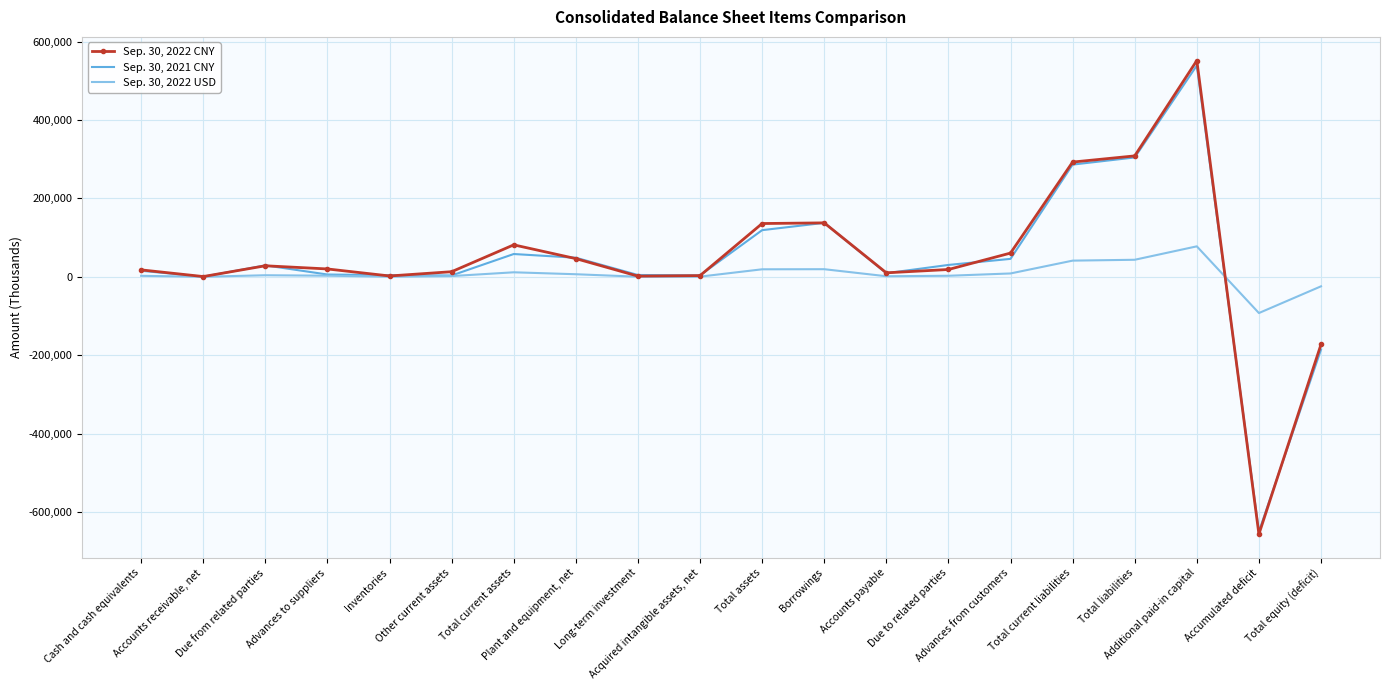

Where is the first local maximum for Sep. 30, 2021 CNY?

Due from related parties